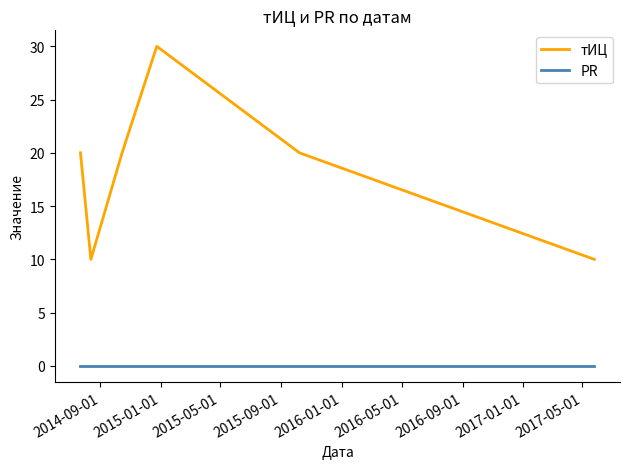

True or false: тИЦ and PR intersect in this chart.

False